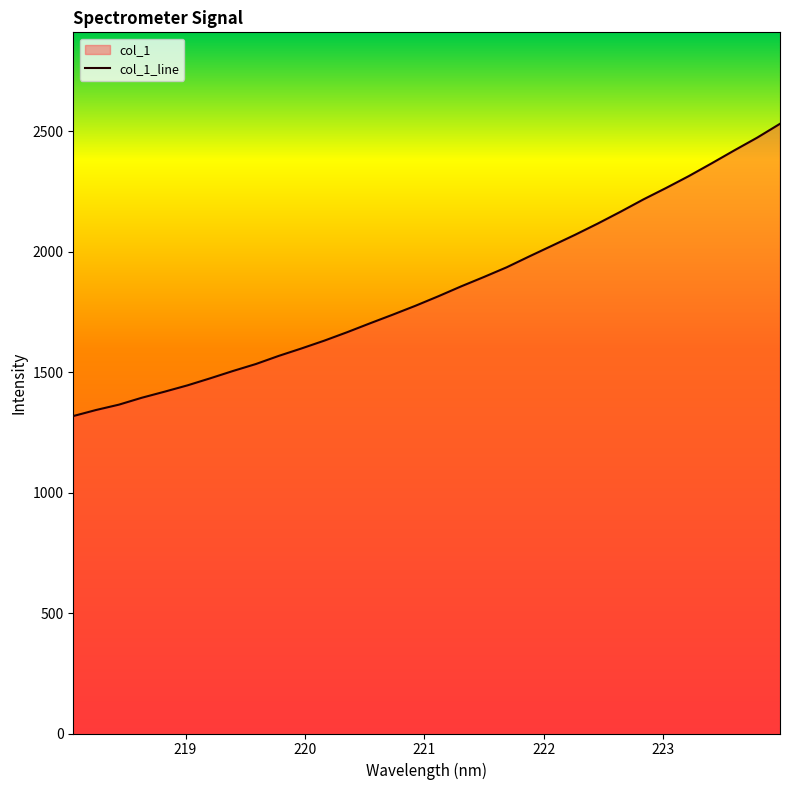

The chart shows a value of 1775.0 at 220.9264. True or false?

True